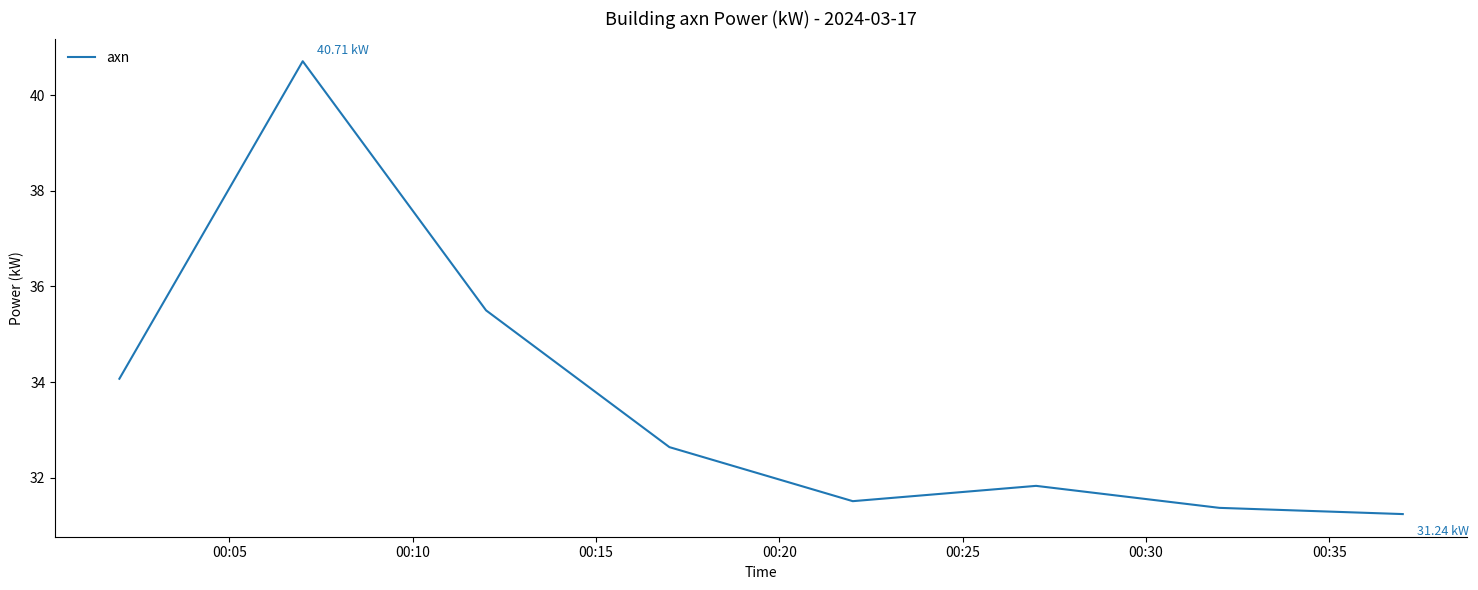

What is the difference between the maximum and second lowest values?

9.3